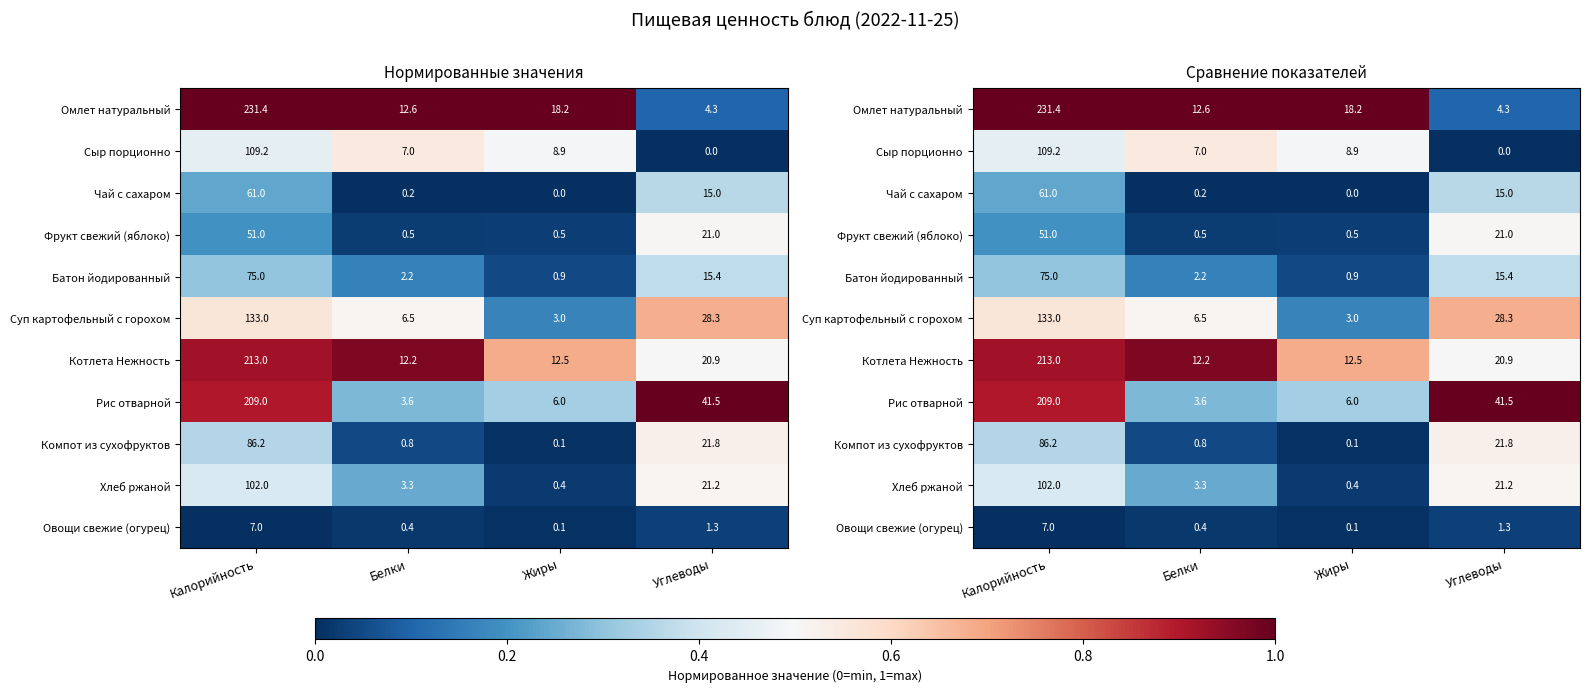

Is the value of Фрукт свежий (яблоко) at Жиры greater than the value of Сыр порционно at Белки?

No